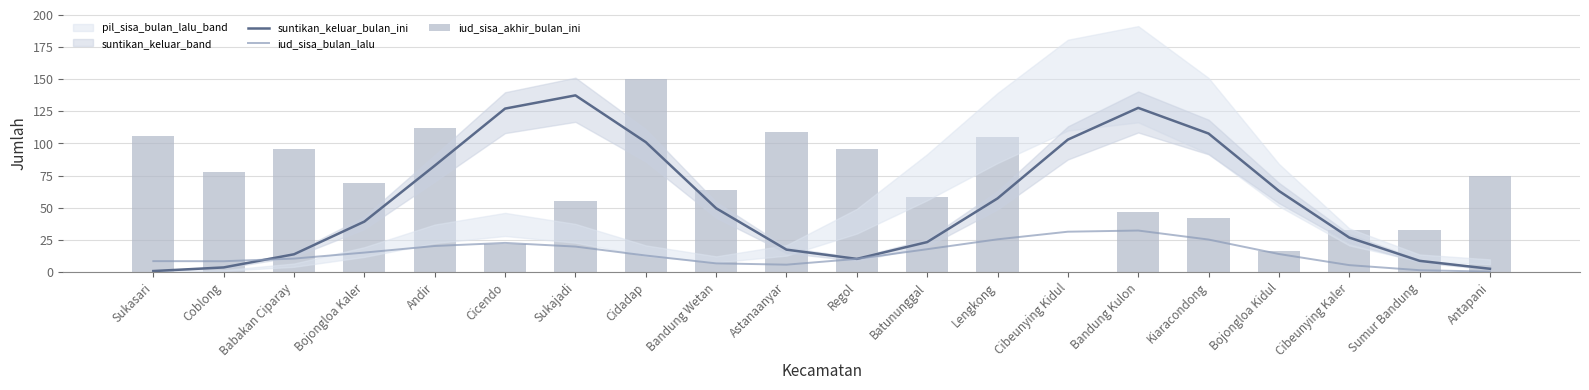

At Sumur Bandung, list the series in order from smallest to largest.

iud_sisa_bulan_lalu, suntikan_keluar_bulan_ini, iud_sisa_akhir_bulan_ini